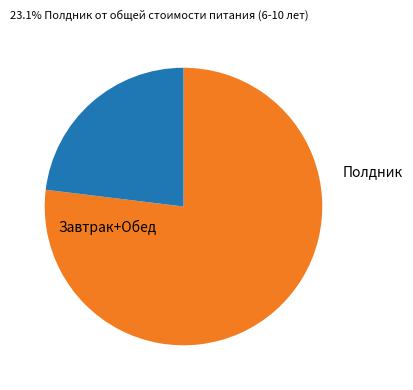

Is there any slice that represents more than half of the pie?

Yes